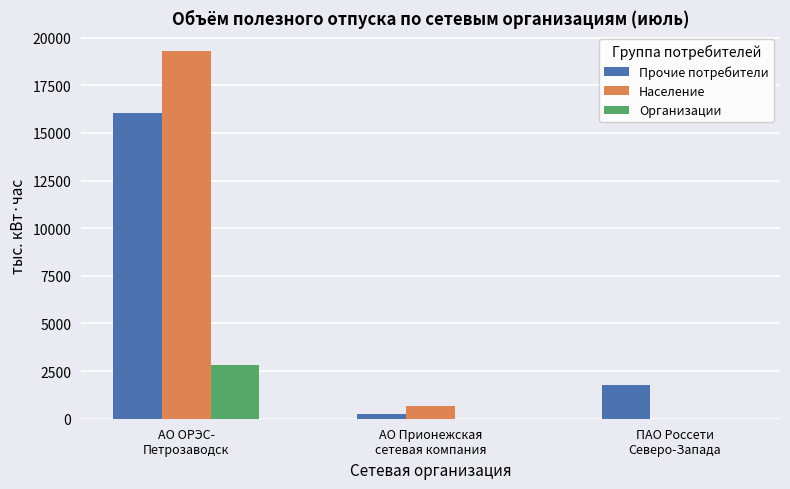

What is the total value across all series at ПАО Россети
Северо-Запада?

1767.4